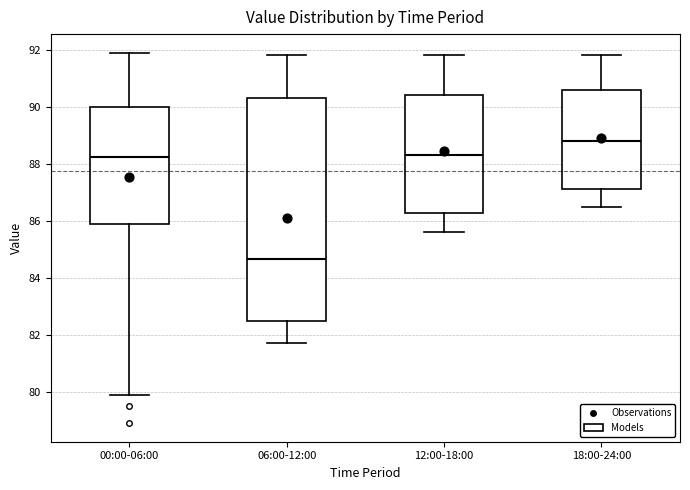

Where is the upper edge of the box for 12:00-18:00 on the y-axis? The values are not printed on the chart, so give them approximately, as read against the axis.

90.4